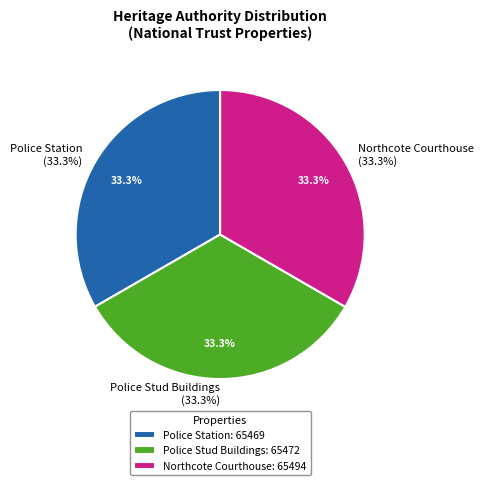

To the nearest percent, what portion does Police Stud Buildings represent?

33%